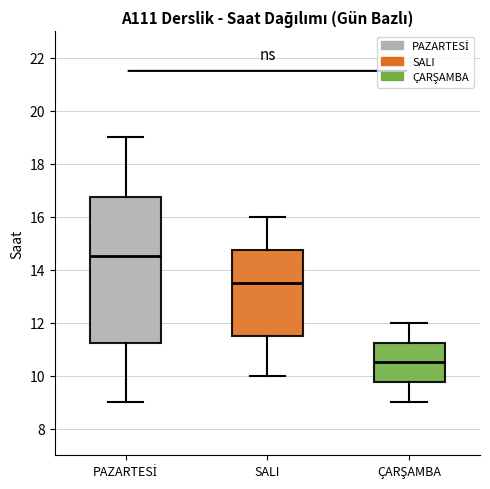

Reading left to right, transcribe this box plot: for each box, give where its median line is, the range the box spans, and where its two whiskers end, as read against the y-axis. The values are not printed on the chart, so give them approximately, as read against the axis.

PAZARTESİ: median 14.6, box 11.2 to 16.8, whiskers 9.0 to 19.0
SALI: median 13.6, box 11.6 to 14.8, whiskers 10.0 to 16.0
ÇARŞAMBA: median 10.6, box 9.8 to 11.2, whiskers 9.0 to 12.0